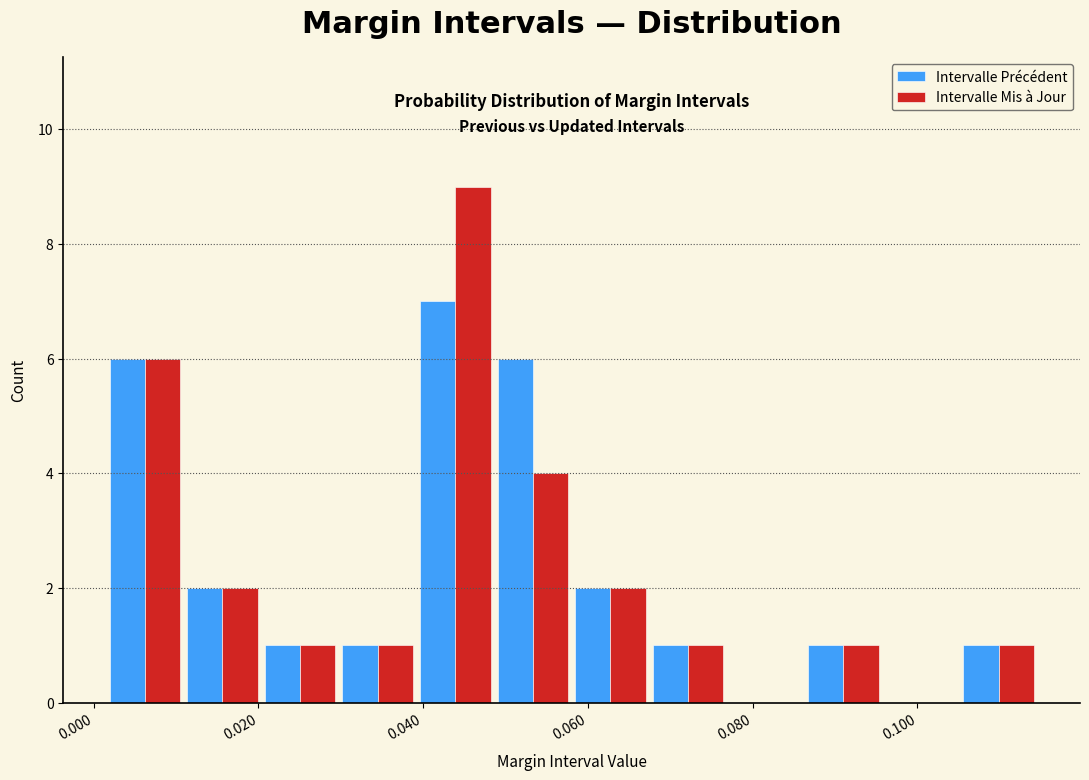

What is the height of the Intervalle Mis à Jour bar covering 0.002 to 0.010 on the x-axis? Neither the bar edges nor the heights are printed on the chart, so give them approximately, as read against the axes.

6